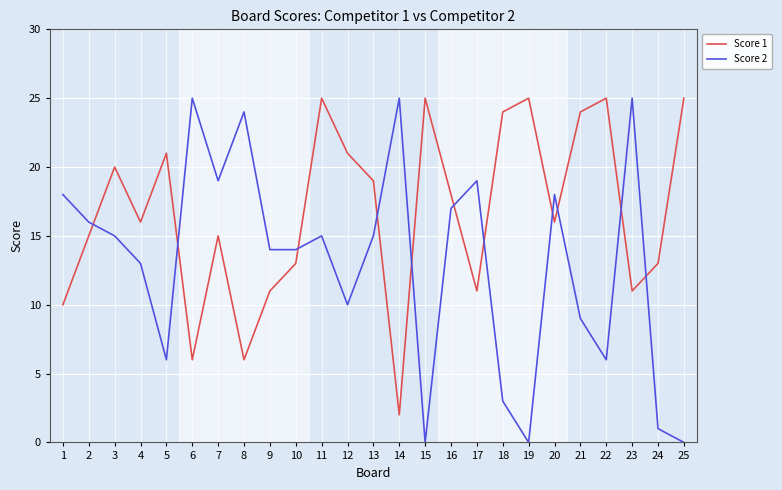

How many interior local peaks does the Score 1 series have?

7